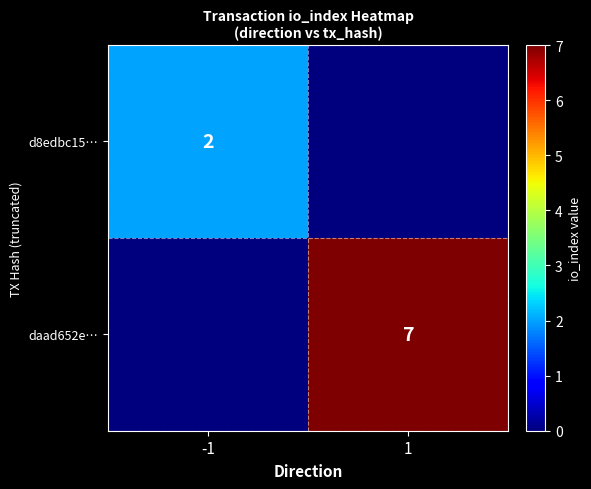

The value of daad652e… at 1 is 5. True or false?

False